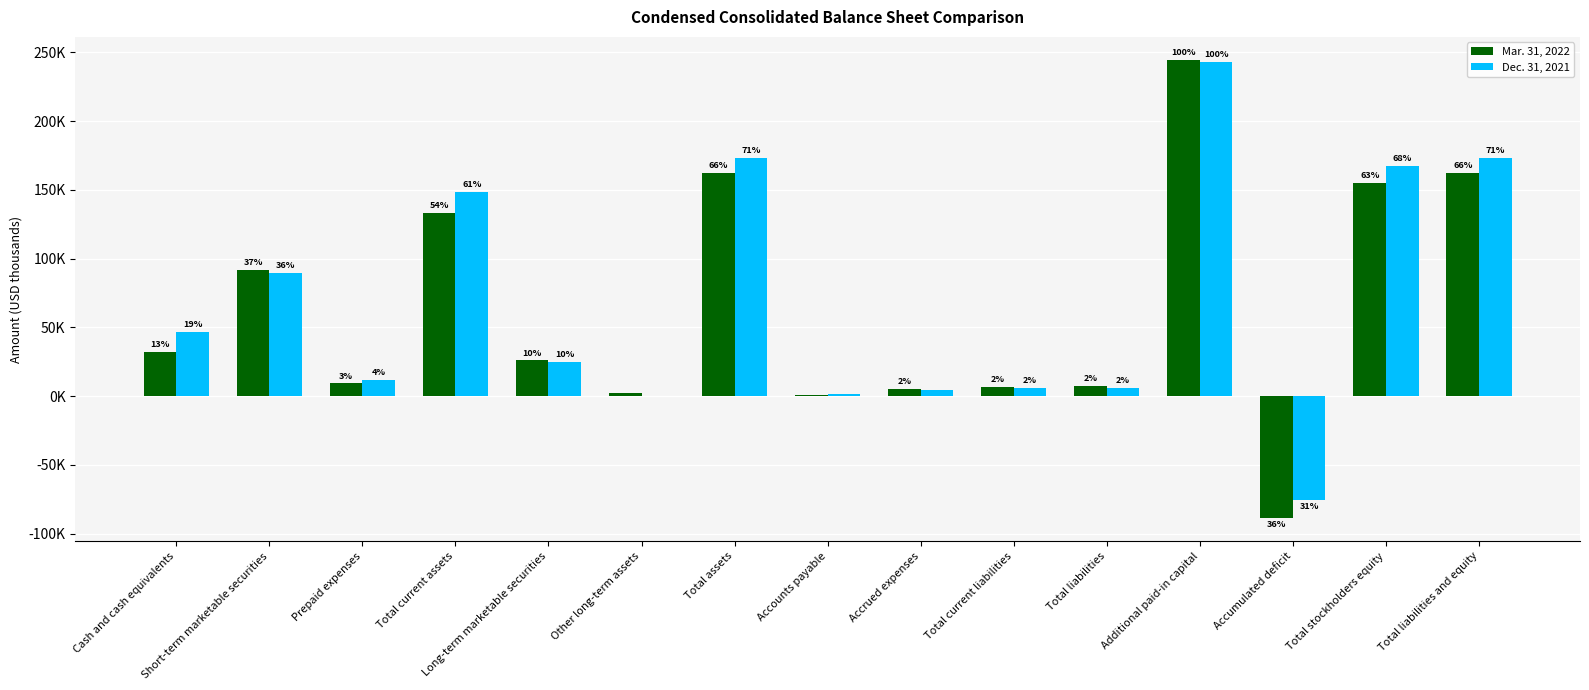

What are all the series names shown in the legend?

Mar. 31, 2022, Dec. 31, 2021